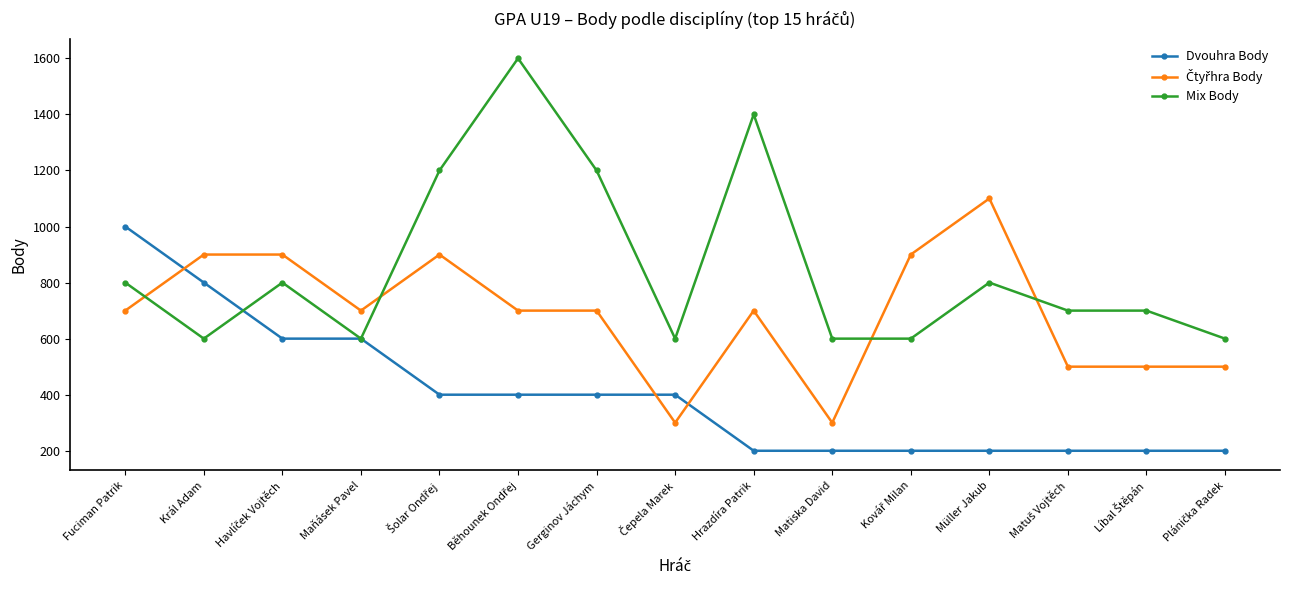

Which series has the largest total across all categories?

Mix Body